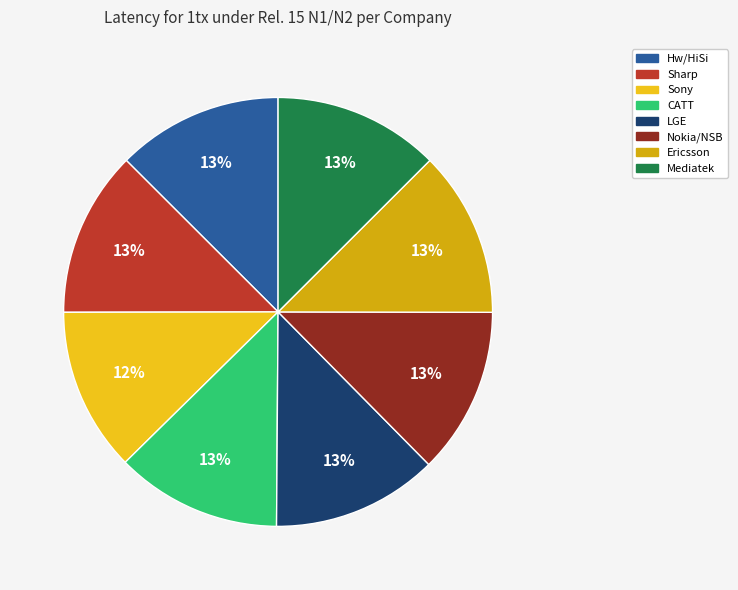

To the nearest percent, what percentage of the pie is Sharp?

13%